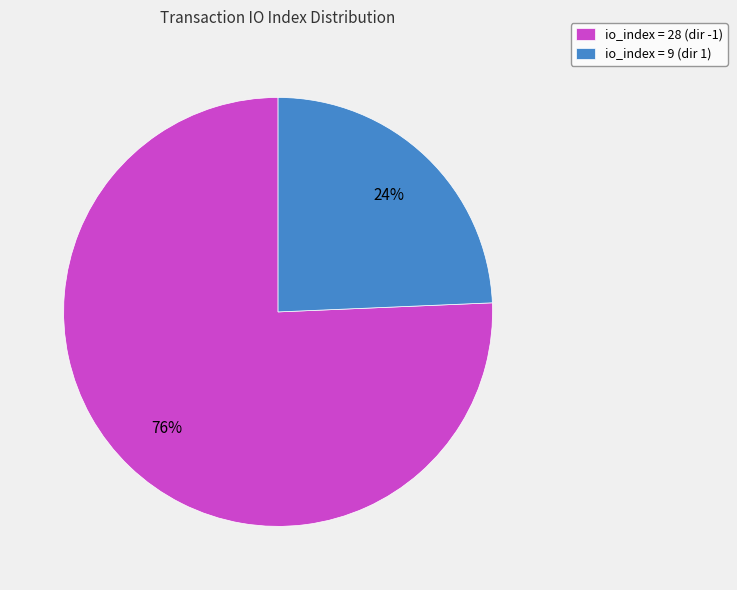

Combined, do io_index = 9 (dir 1) and io_index = 28 (dir -1) account for over 50%?

Yes